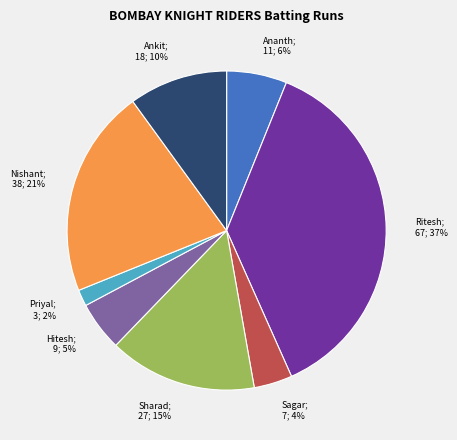

To the nearest percent, what is the average slice percentage?

12%